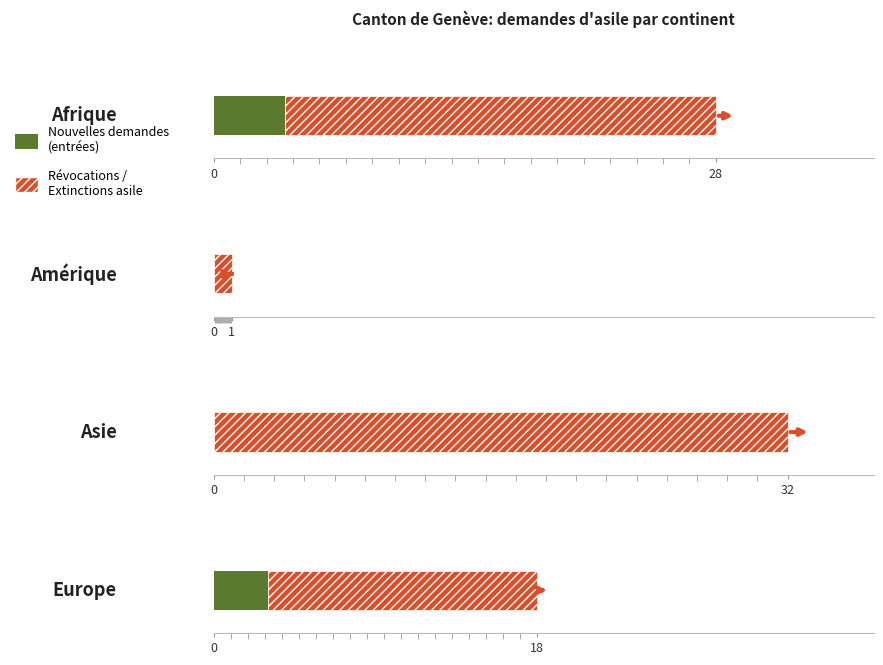

Where does the Nouvelles demandes series first go above 3?

Afrique